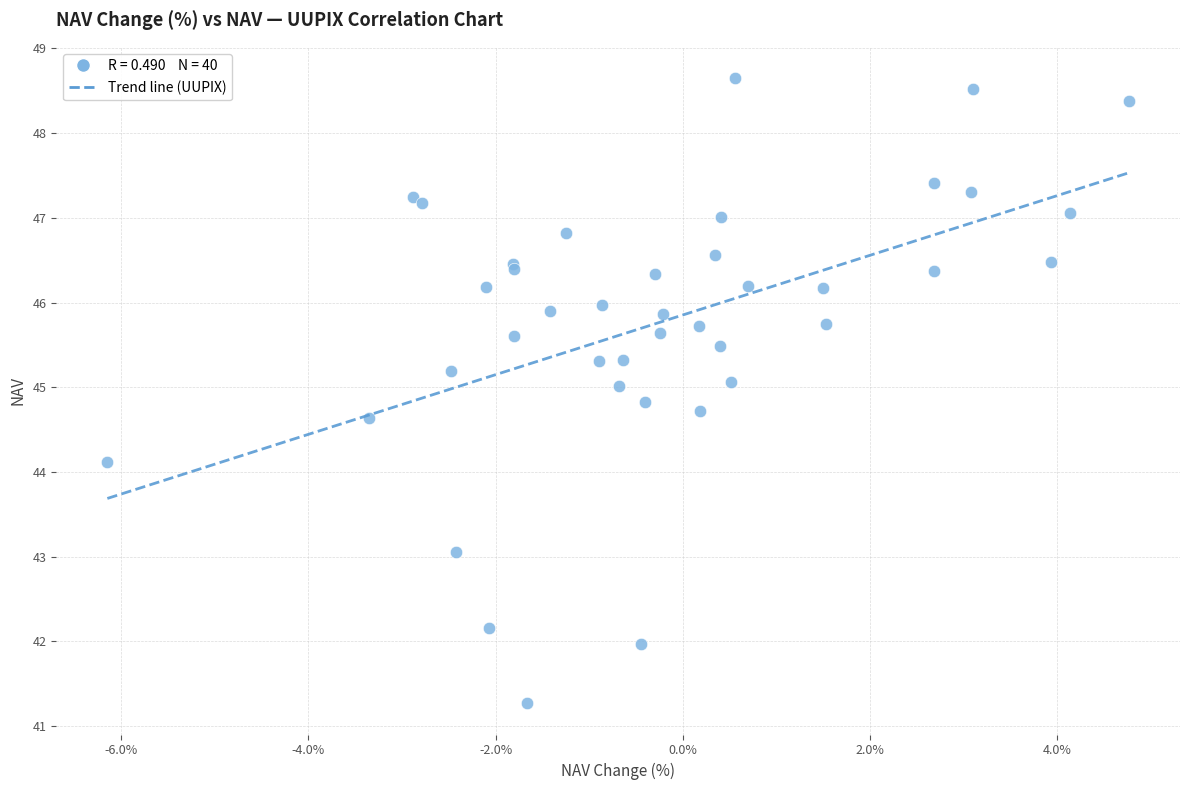

What Y value in the scatter plot is closest to 44?

44.1